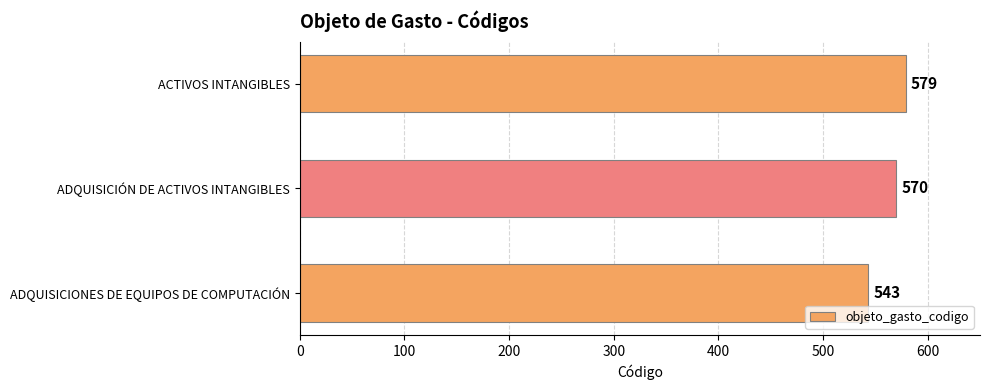

What is the change in value from ADQUISICIÓN DE ACTIVOS INTANGIBLES to ACTIVOS INTANGIBLES?

+9